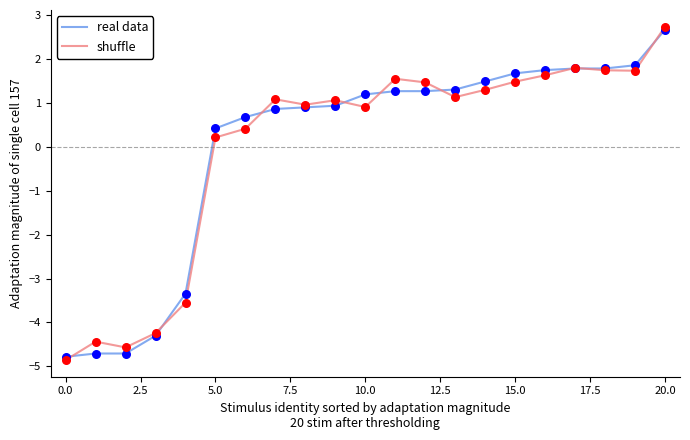

What is the minimum value for shuffle?

-4.9